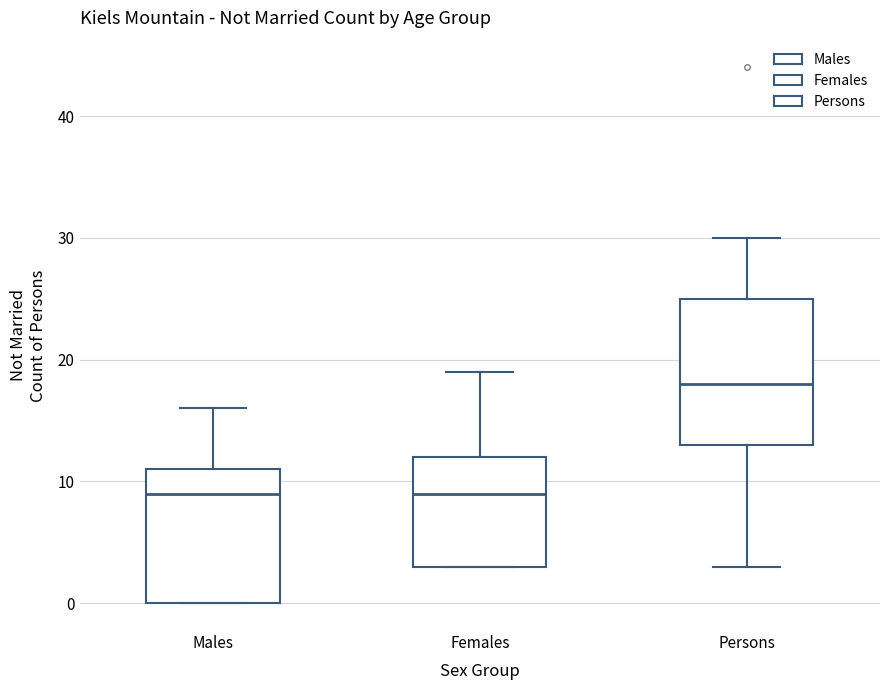

Reading left to right, transcribe this box plot: for each box, give where its median line is, the range the box spans, and where its two whiskers end, as read against the y-axis. The values are not printed on the chart, so give them approximately, as read against the axis.

Males: median 9, box 0 to 11, whiskers 0 to 16
Females: median 9, box 3 to 12, whiskers 3 to 19
Persons: median 18, box 13 to 25, whiskers 3 to 30